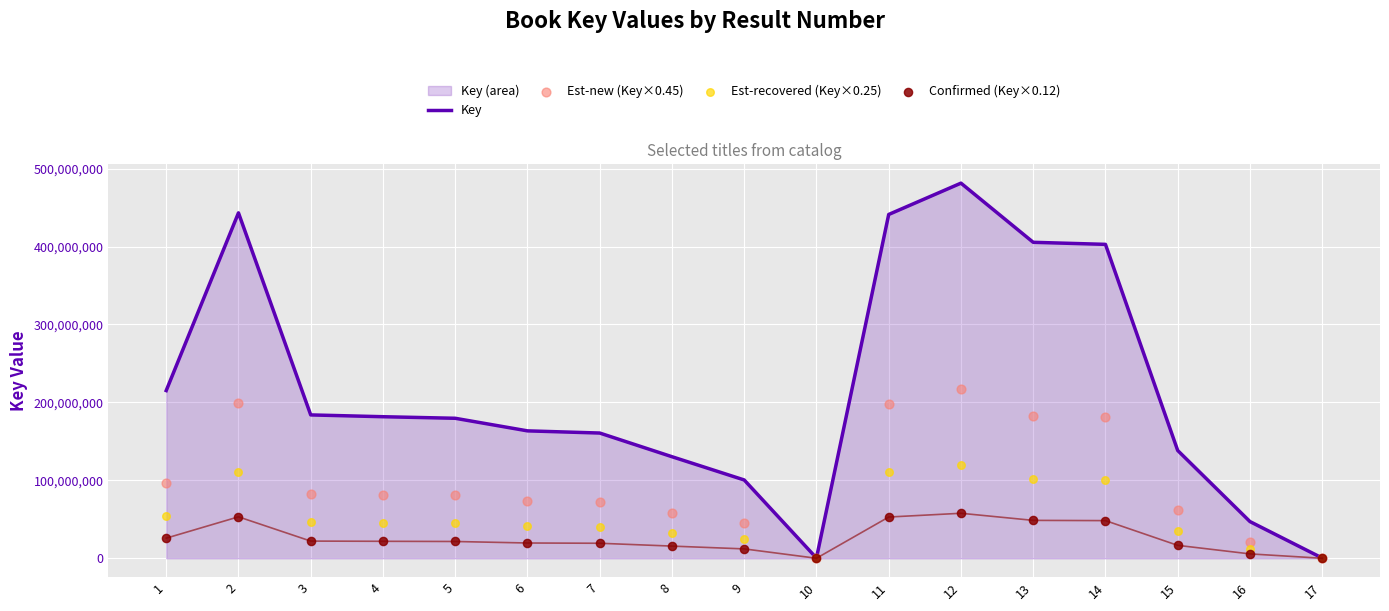

Which series reaches the maximum Y coordinate?

Key